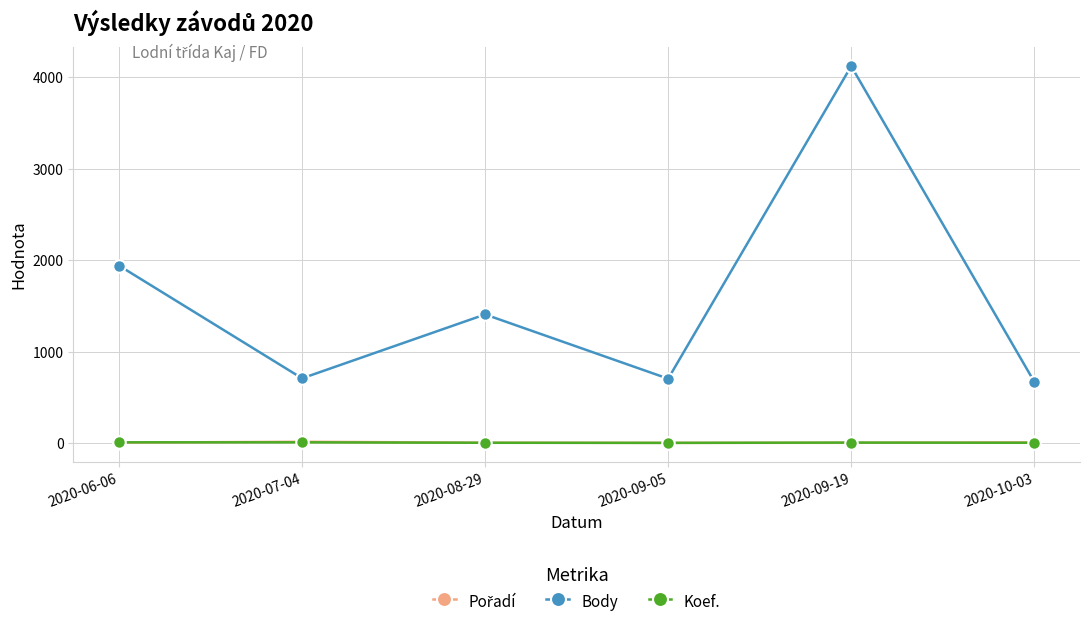

Count the number of data series in this chart.

3